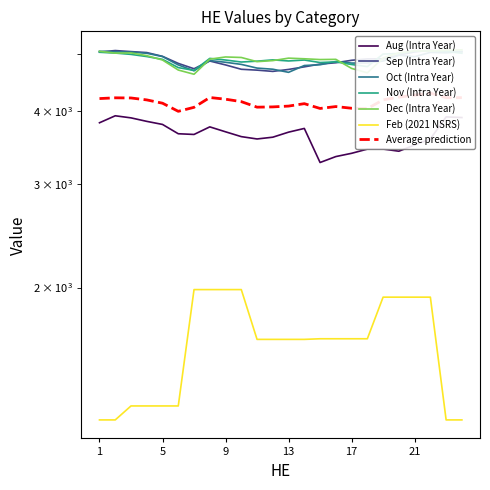

True or false: Aug (Intra Year) and Nov (Intra Year) intersect in this chart.

False